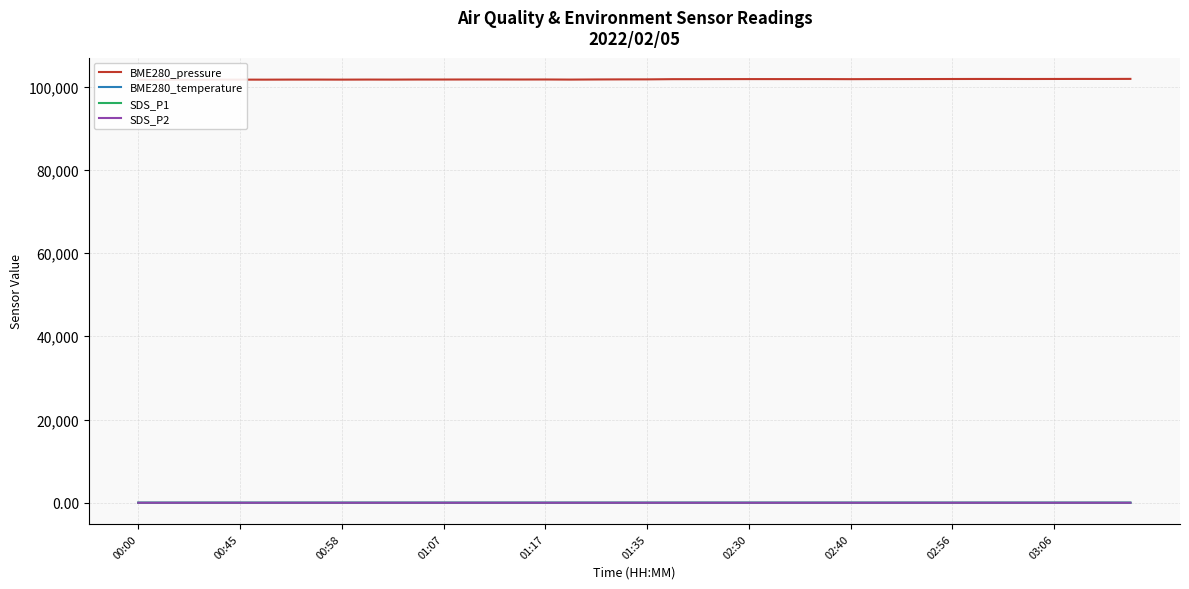

Between 00:00 and 39, which series saw the biggest shift?

BME280_pressure